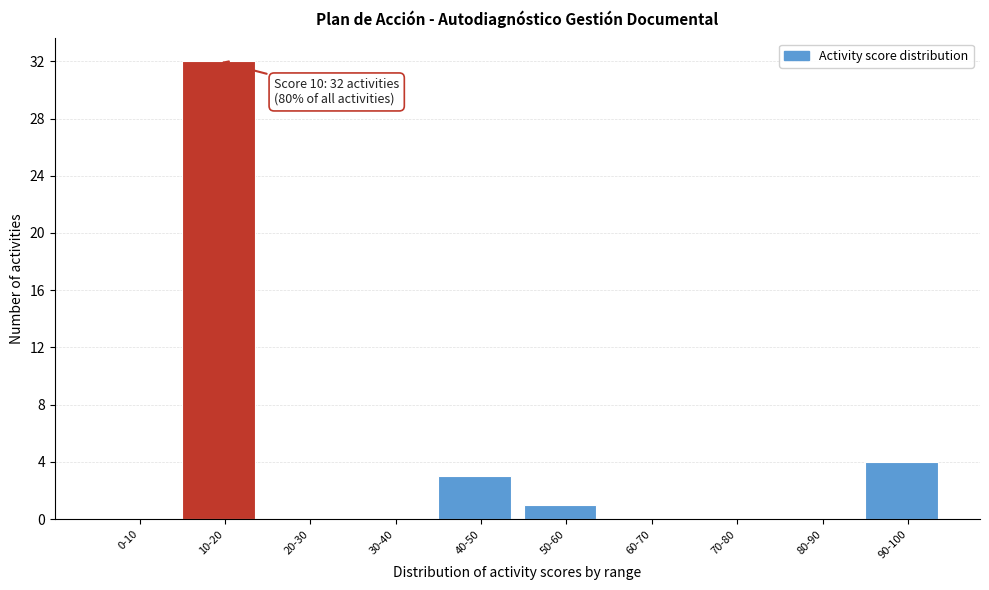

Reading left to right, list all the values displayed in this chart.

0-10=0	10-20=32	20-30=0	30-40=0	40-50=3	50-60=1	60-70=0	70-80=0	80-90=0	90-100=4